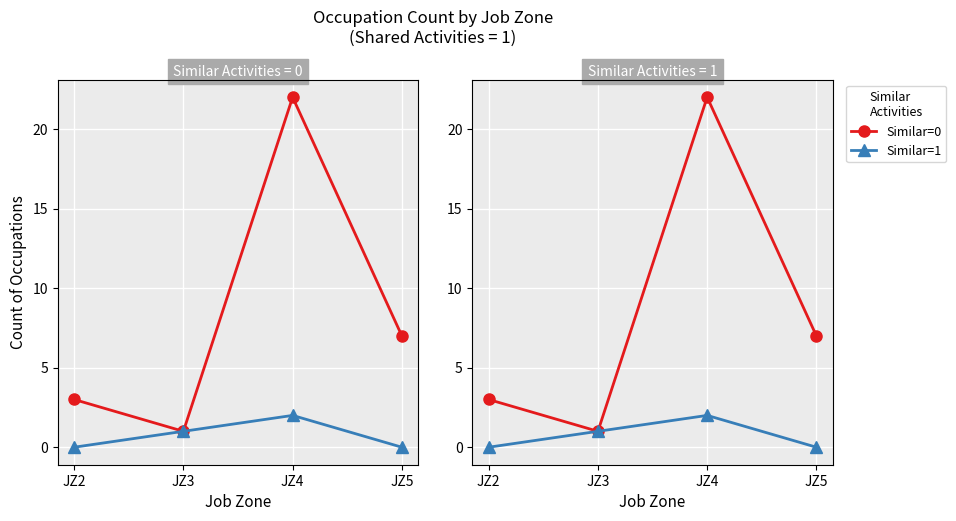

How many lines are shown in the chart?

2